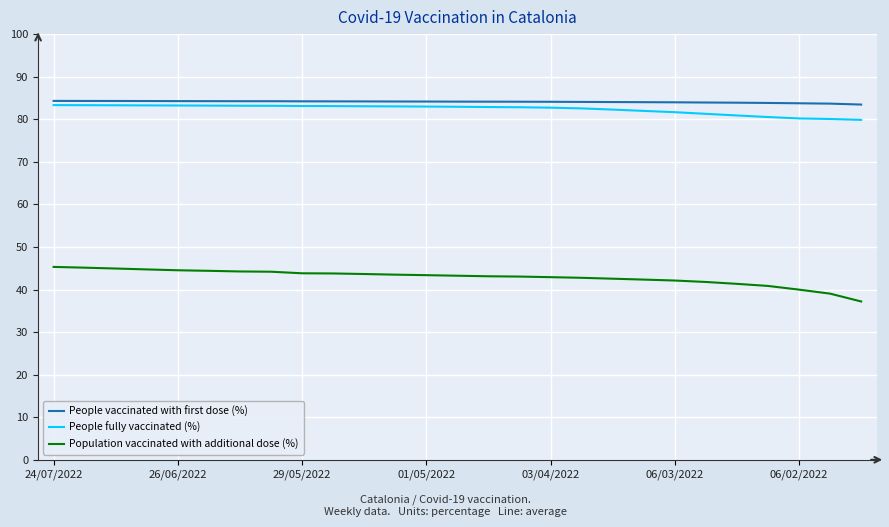

What is the smallest value displayed?

37.2